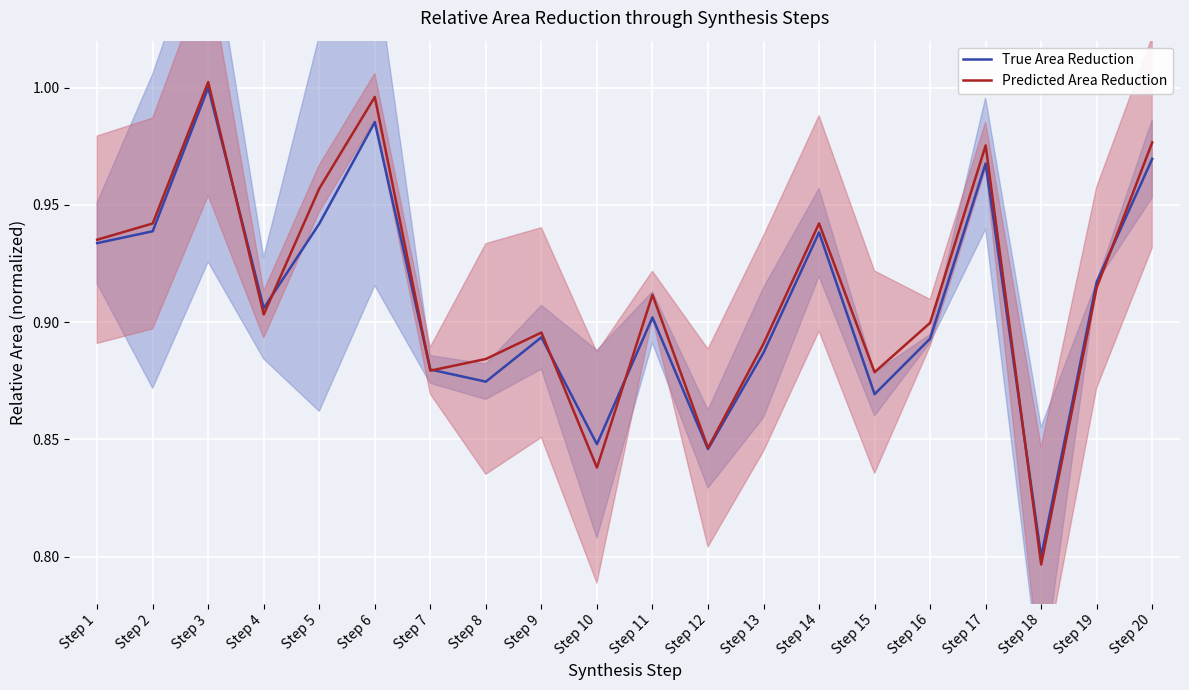

What is the difference between the maximum and minimum values in the True Area Reduction series?

0.2